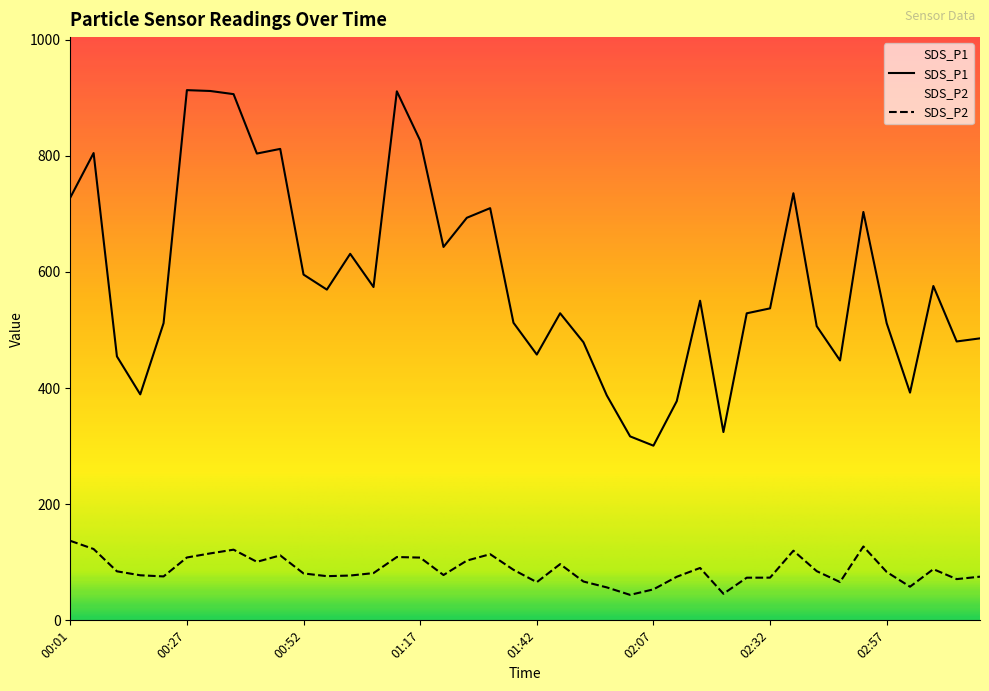

True or false: SDS_P2 has a value of 39.7 at 01:17.

False